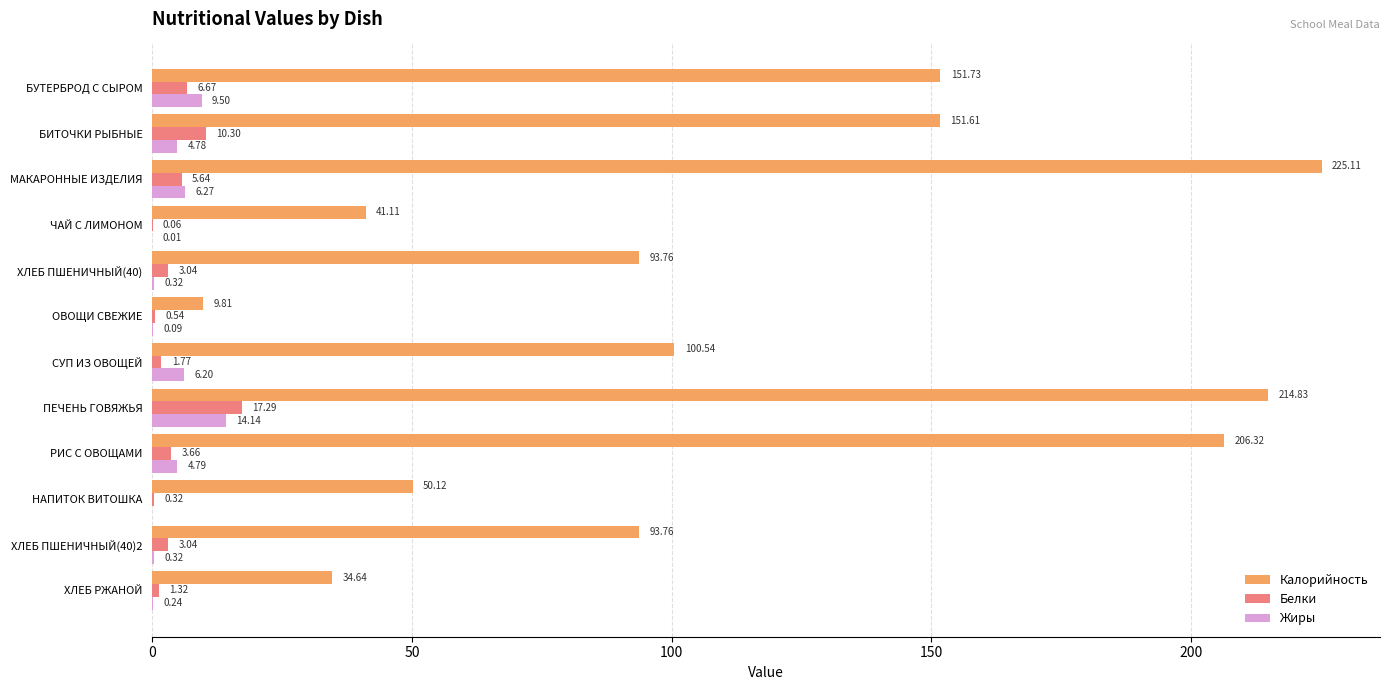

Where is Жиры nearest to the value 7?

МАКАРОННЫЕ ИЗДЕЛИЯ